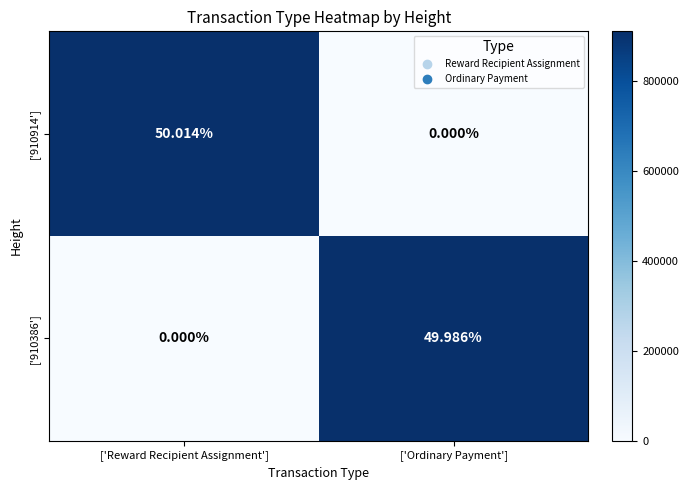

Rank the series by their maximum value, from highest to lowest.

['910914'], ['910386']